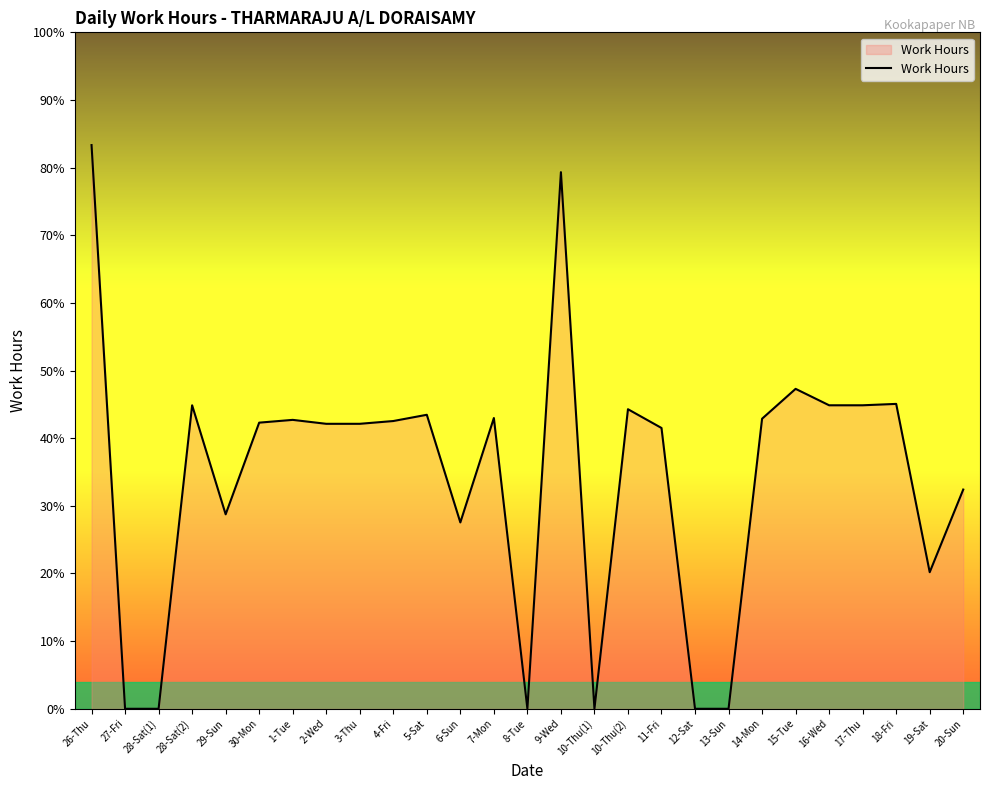

What is the label of the 14th point from the right?

8-Tue